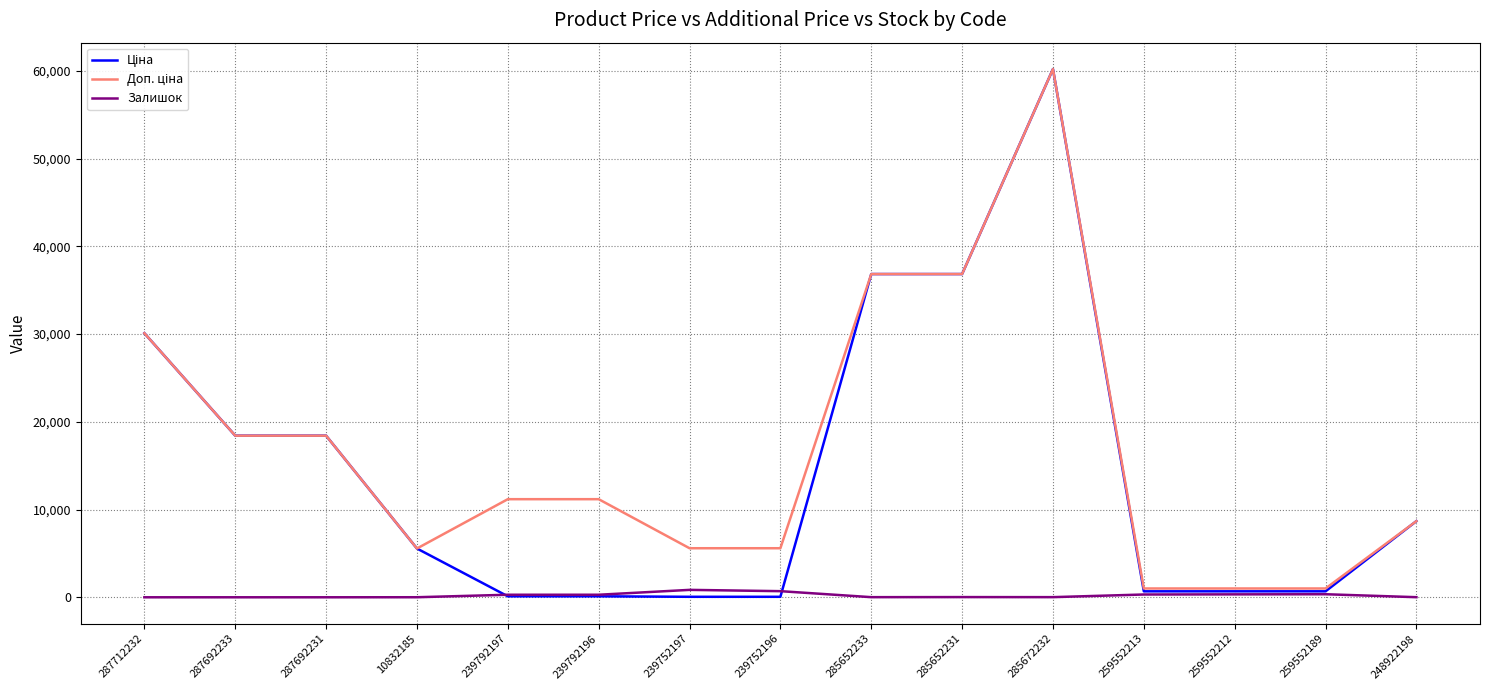

At which category is the sum across all series the highest?

285672232